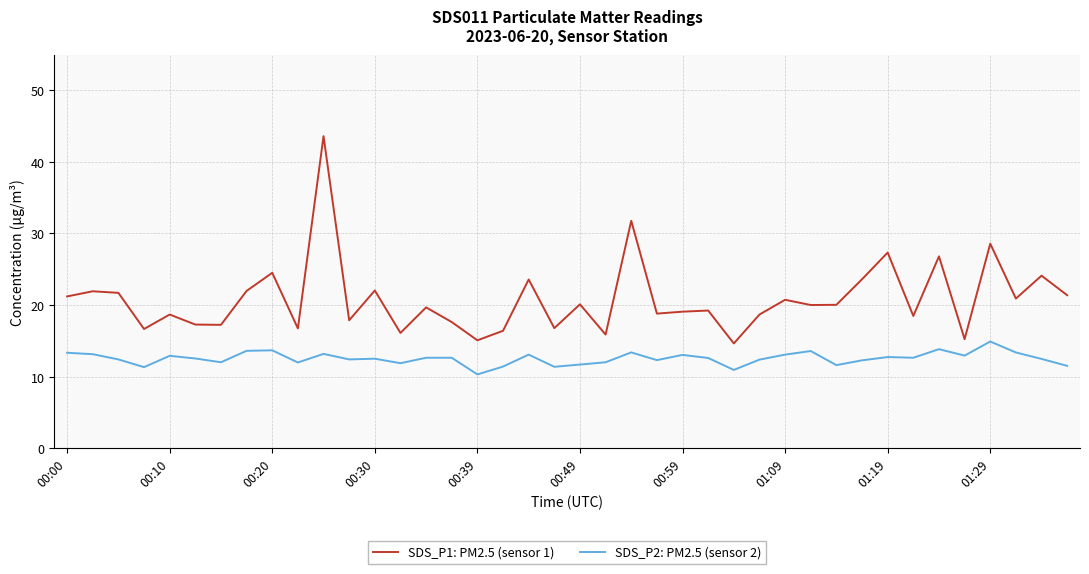

What is the average value of the SDS_P2: PM2.5 (sensor 2) series?

12.5